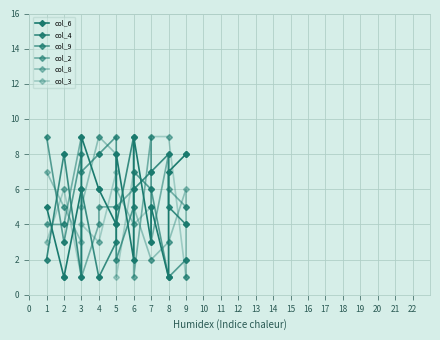

What is the approximate value of col_4 at 3?

1